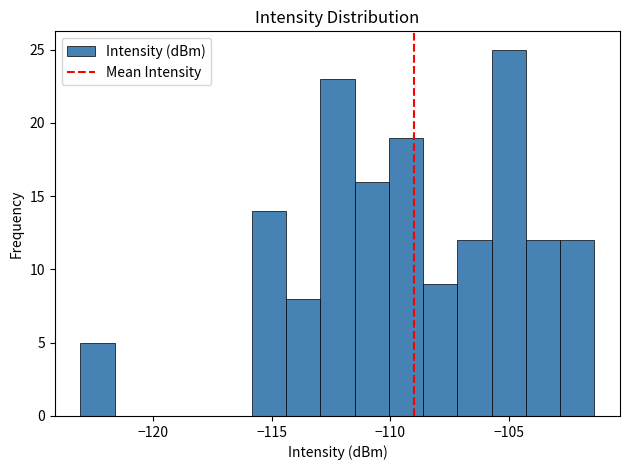

Read against the x-axis, roughly where is the centre of the tallest bar?

-105.0